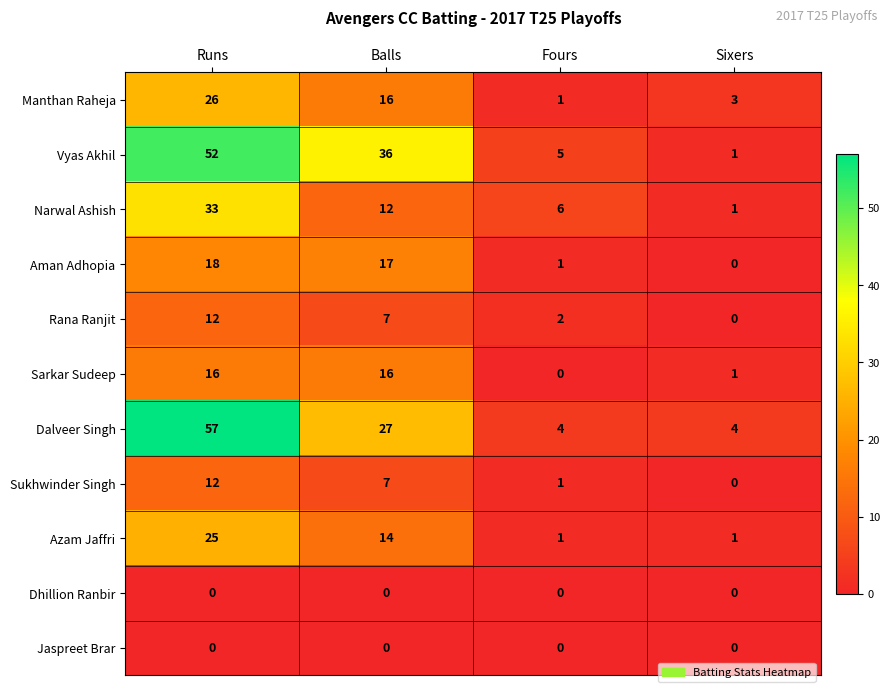

Which series changed the most between Runs and Balls?

Dalveer Singh